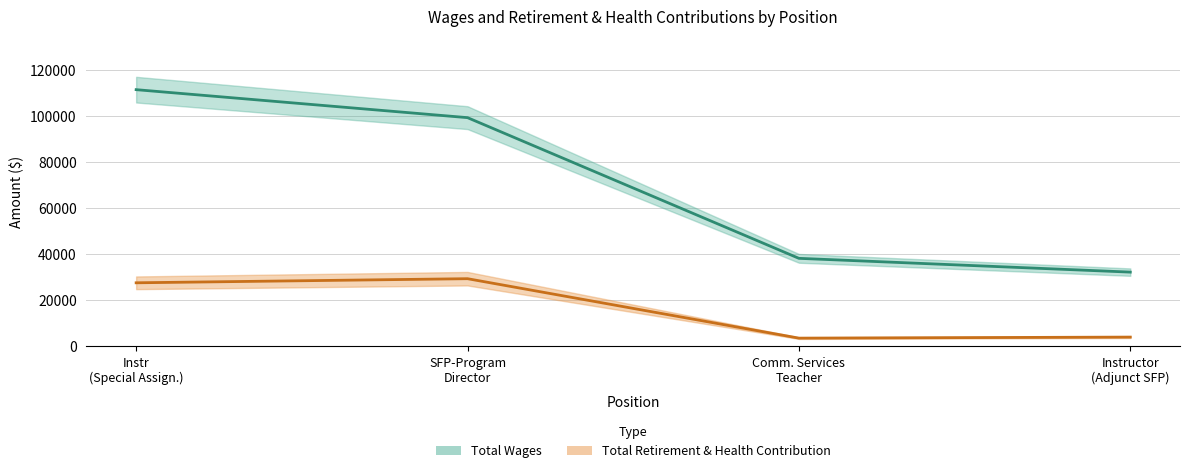

Reading right to left, list all the values displayed in this chart.

Total Wages: 32268	38260	99440	111610
Total Retirement & Health Contribution: 4011	3563	29408	27624